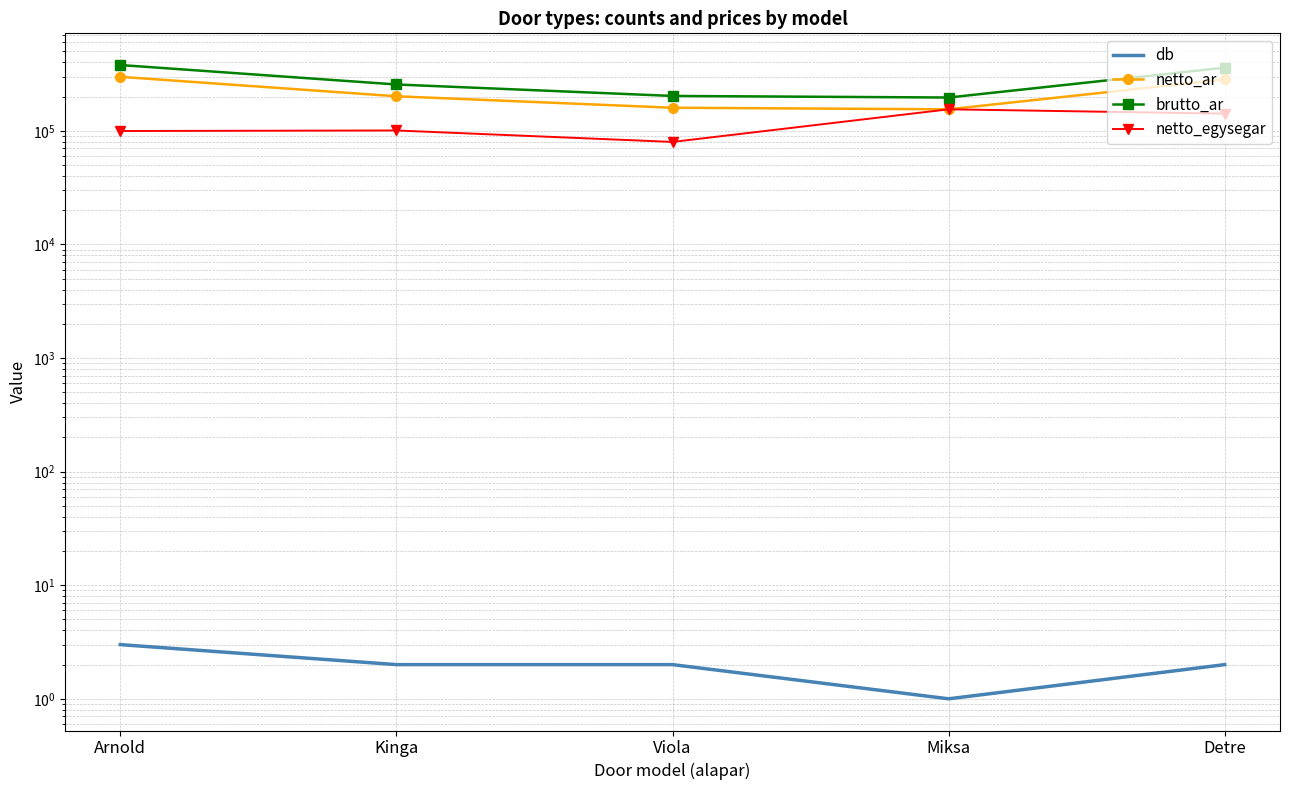

What is the label of the 1st point from the right?

Detre